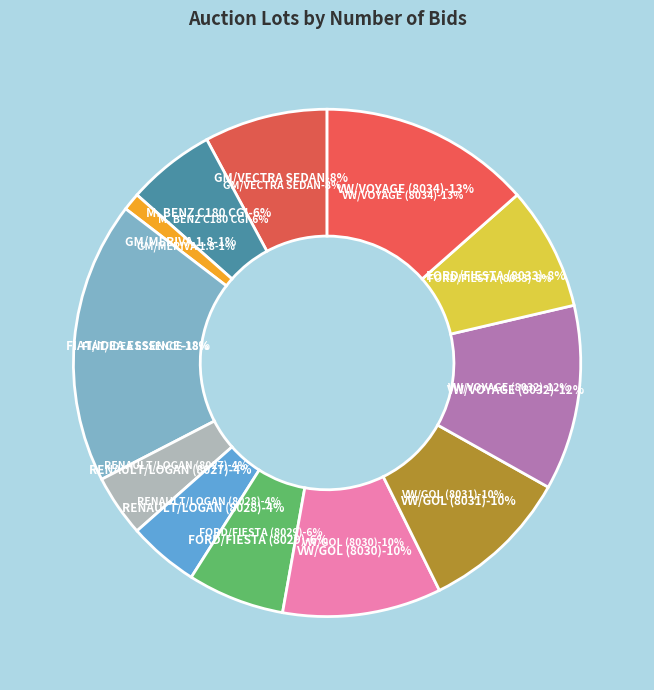

Which category has the smallest portion of the pie?

GM/MERIVA 1.8 PREMIUM